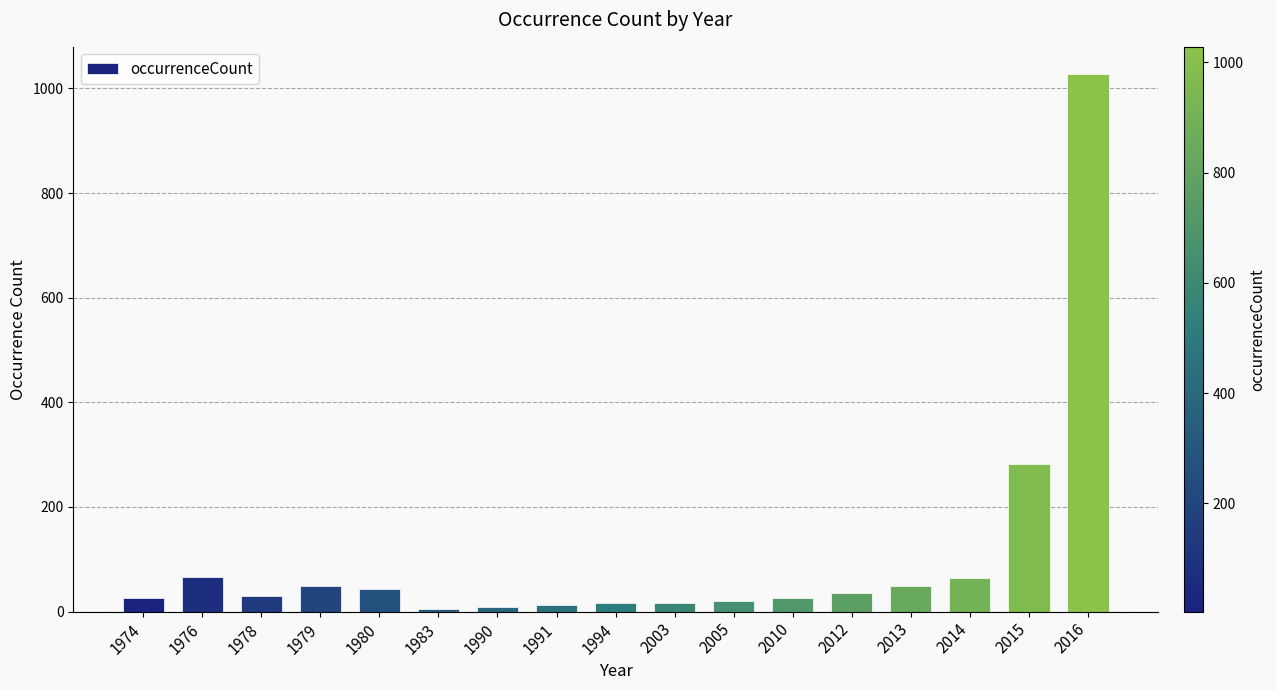

Is it true that the value at 2016 is 1674?

False